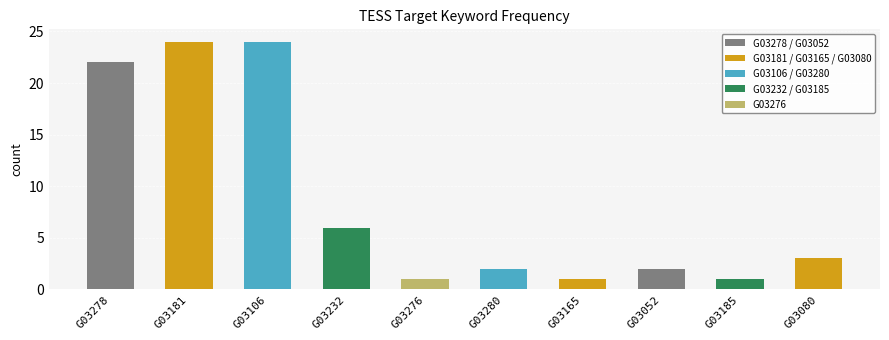

Are the bars grouped side by side (vs. stacked)?

No